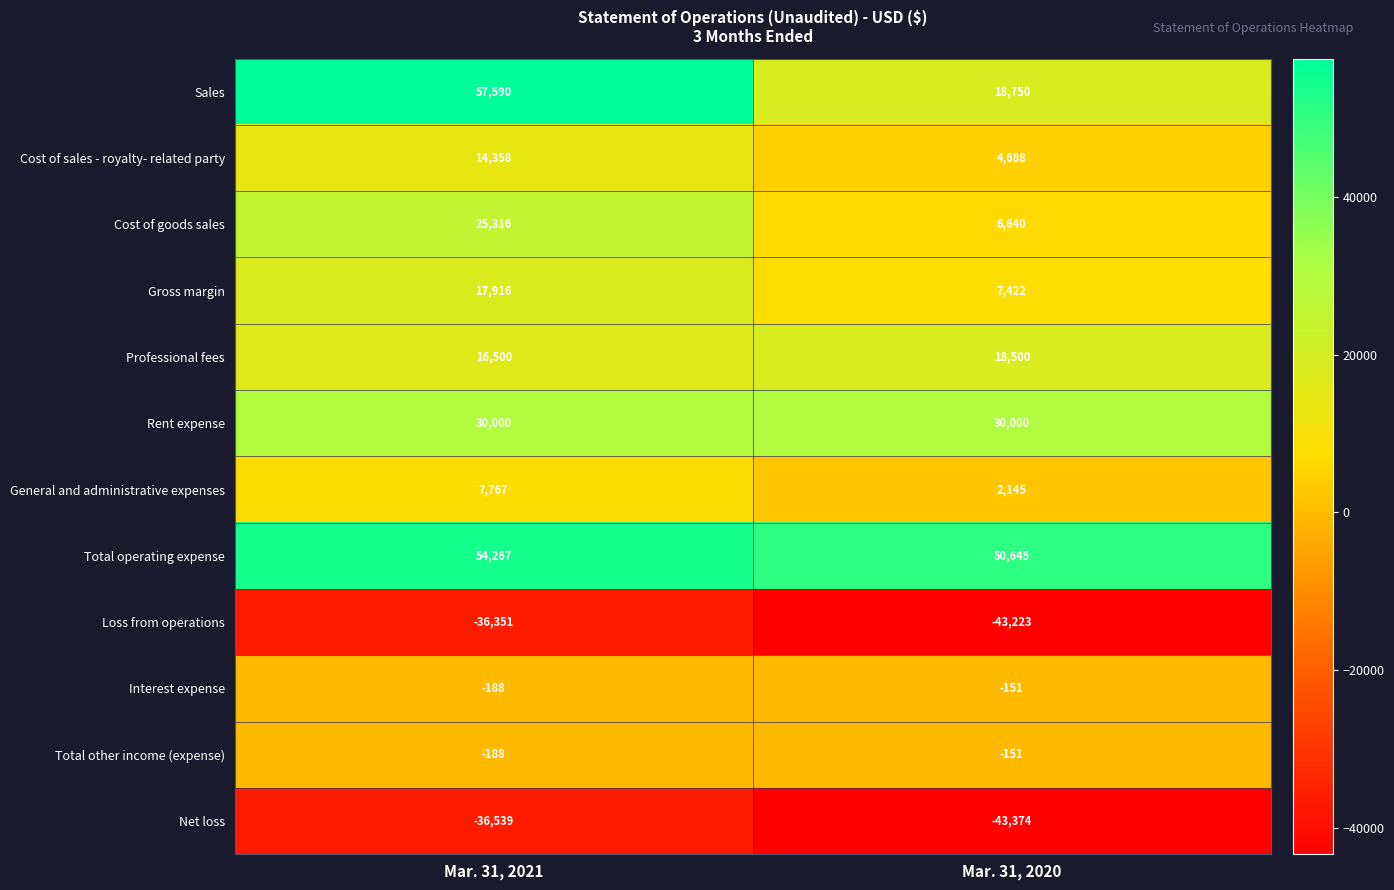

What is the average value of the Rent expense series?

30000